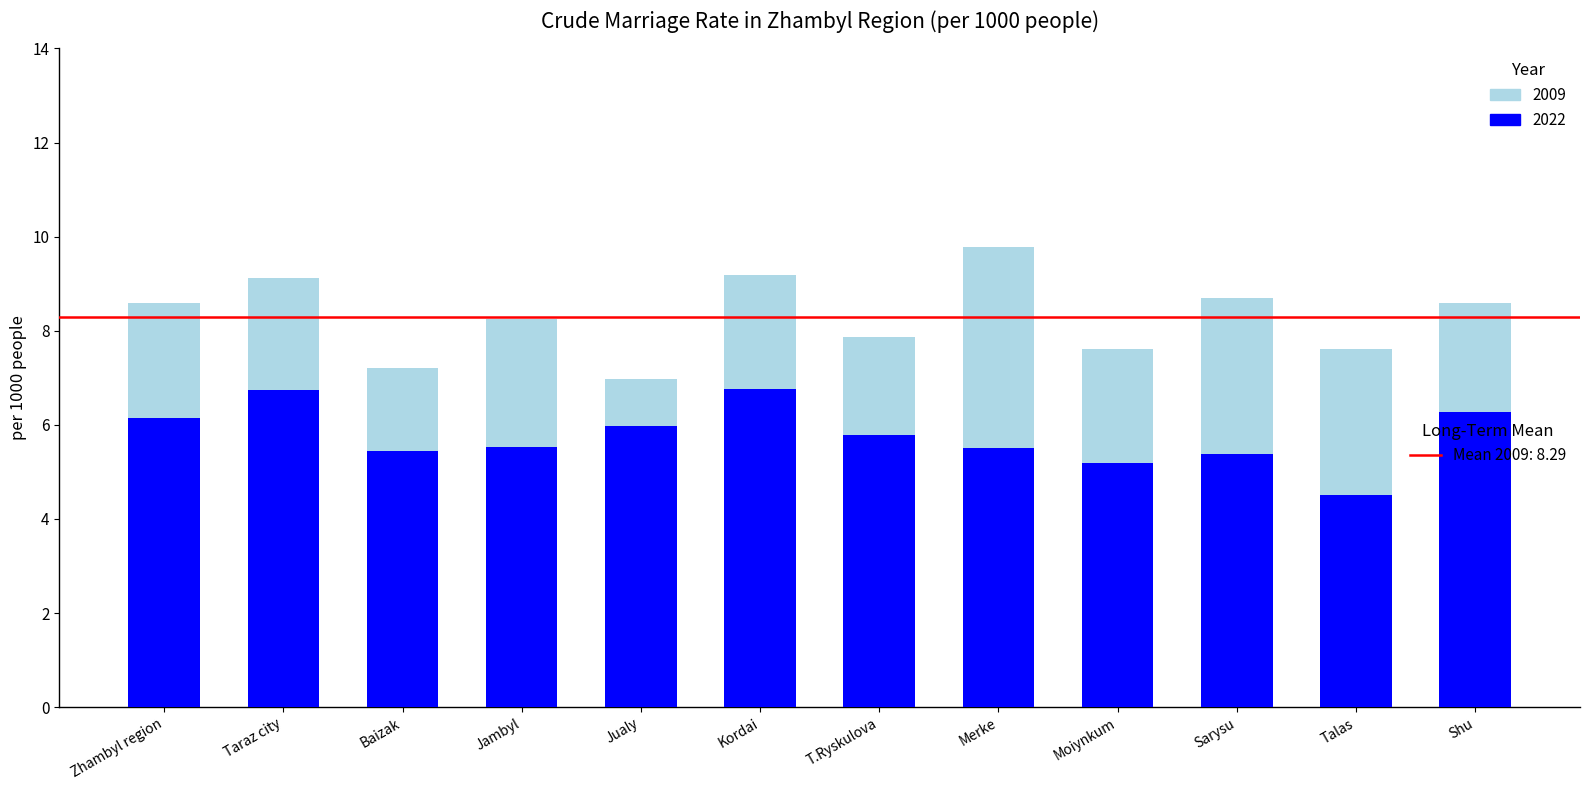

Reading left to right, transcribe all the data shown in this chart.

2022: 6.2	6.7	5.4	5.5	6.0	6.8	5.8	5.5	5.2	5.4	4.5	6.3
2009: 8.6	9.1	7.2	8.2	7.0	9.2	7.9	9.8	7.6	8.7	7.6	8.6